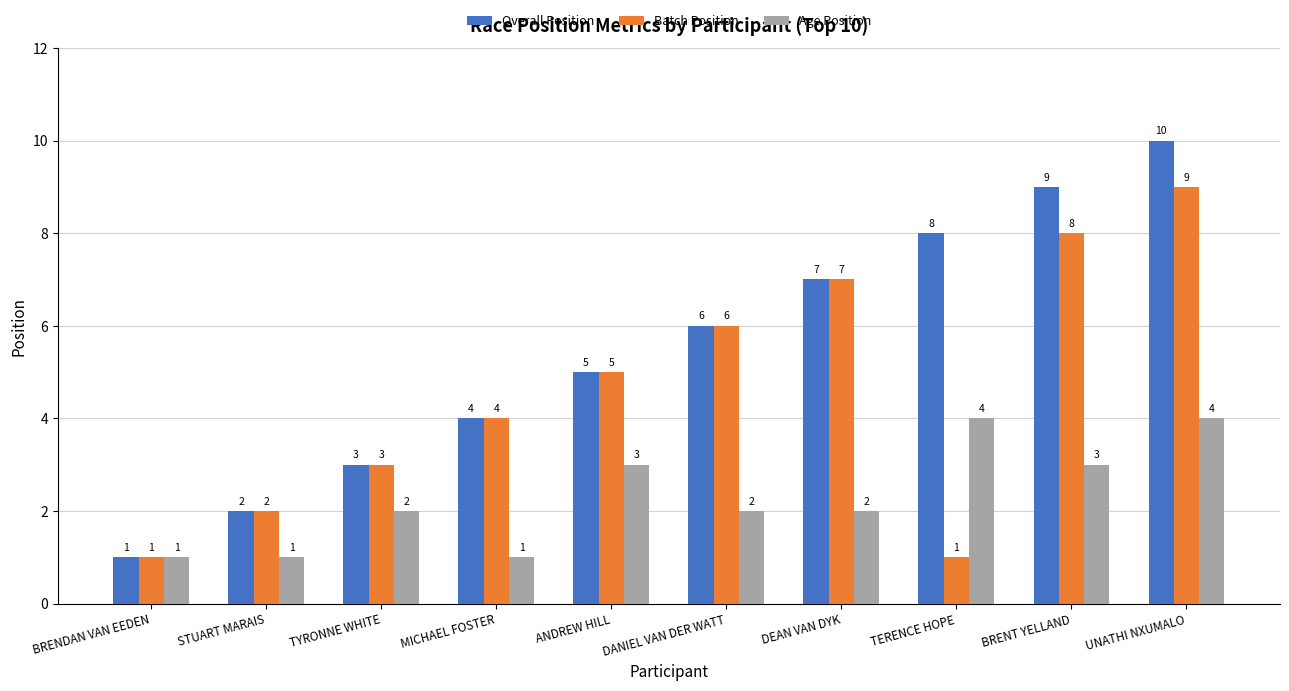

What is the greatest value displayed?

10